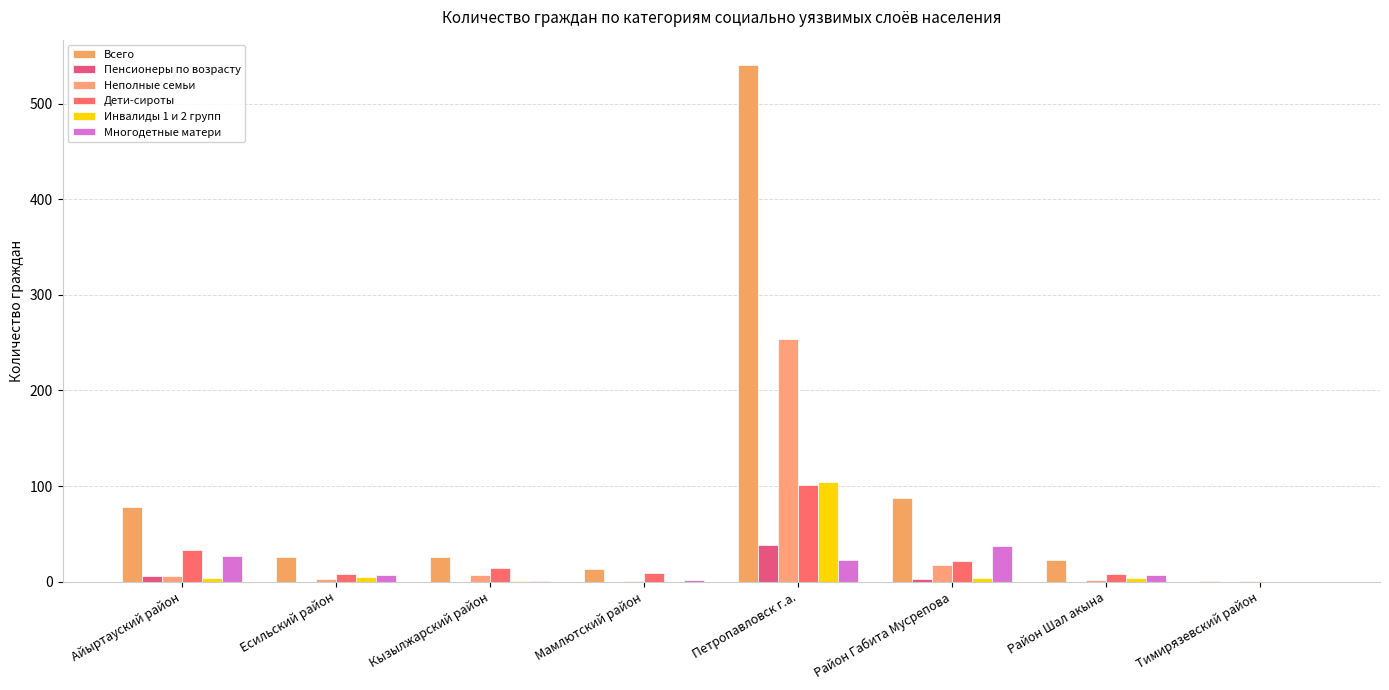

Are the bars grouped side by side (vs. stacked)?

Yes